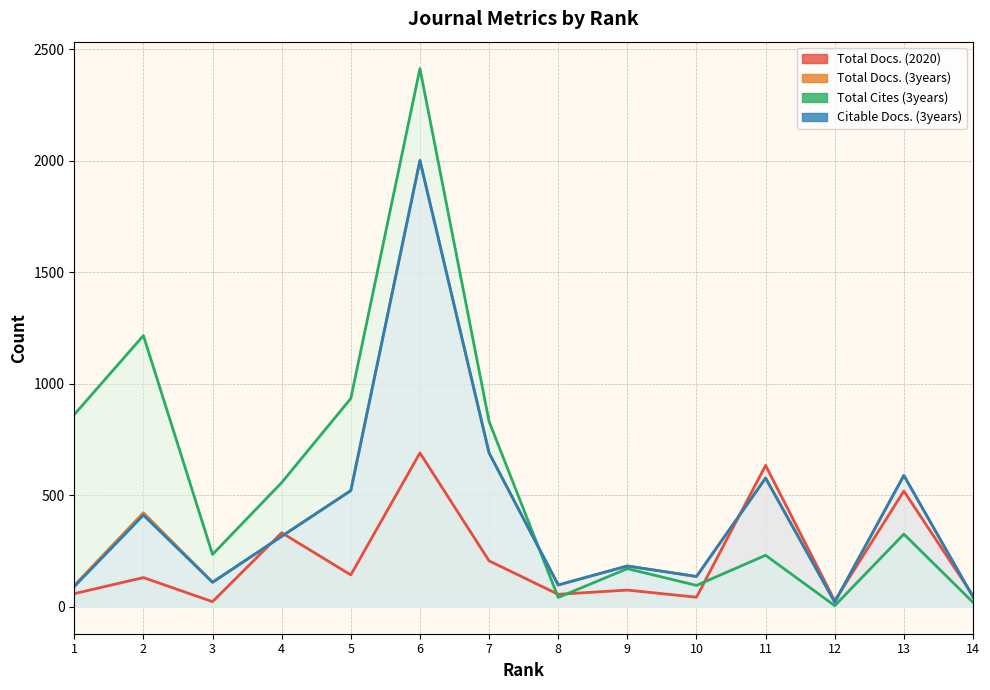

At which label does Total Docs. (3years) first exceed 316?

2